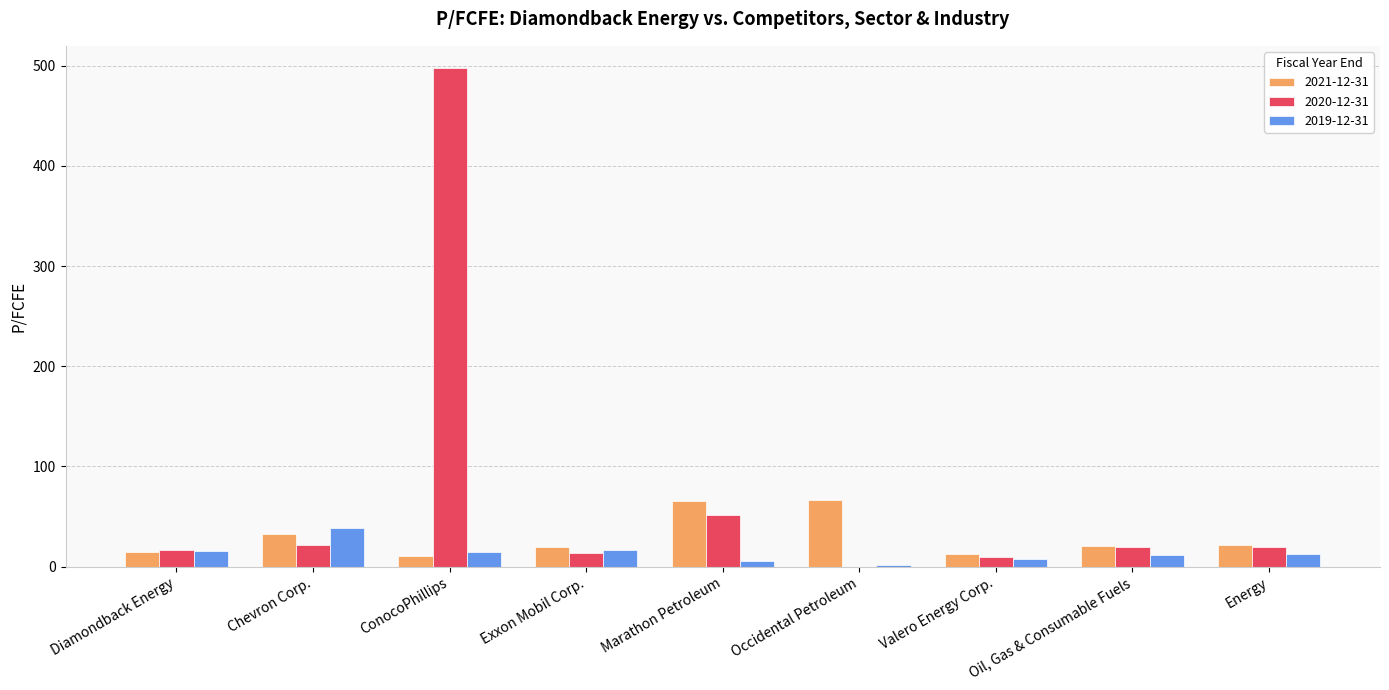

What are all the series names shown in the legend?

2021-12-31, 2020-12-31, 2019-12-31